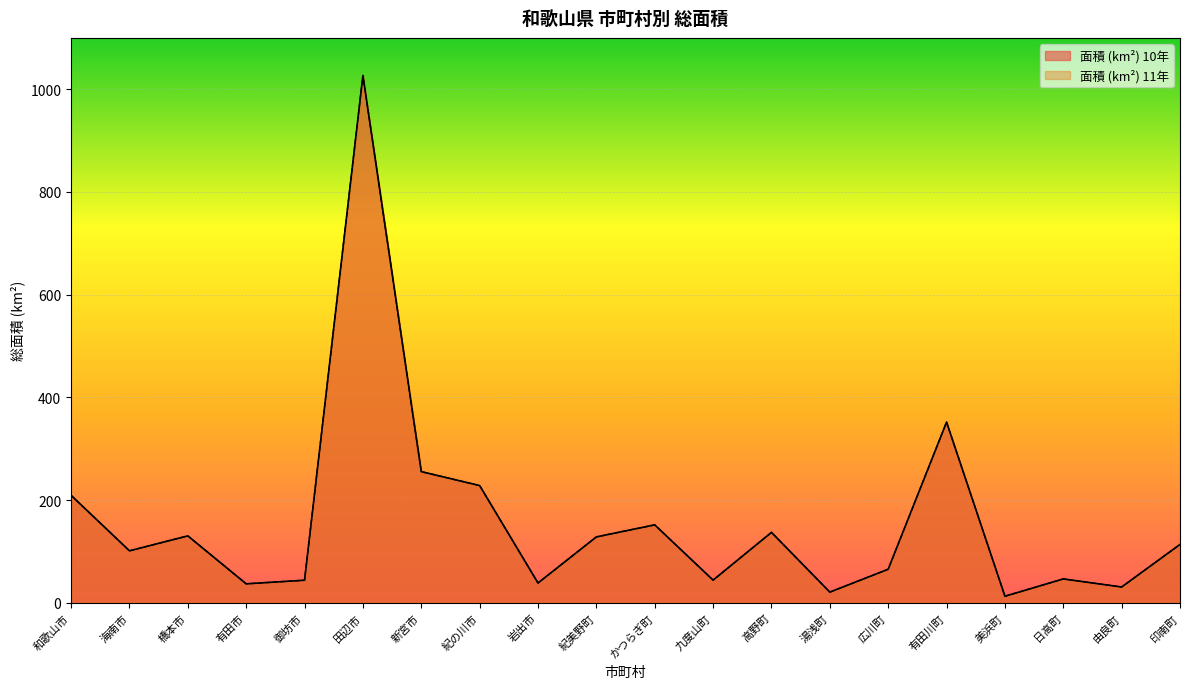

The value of 面積 (km²) 10年 at 岩出市 is 38.5. True or false?

True